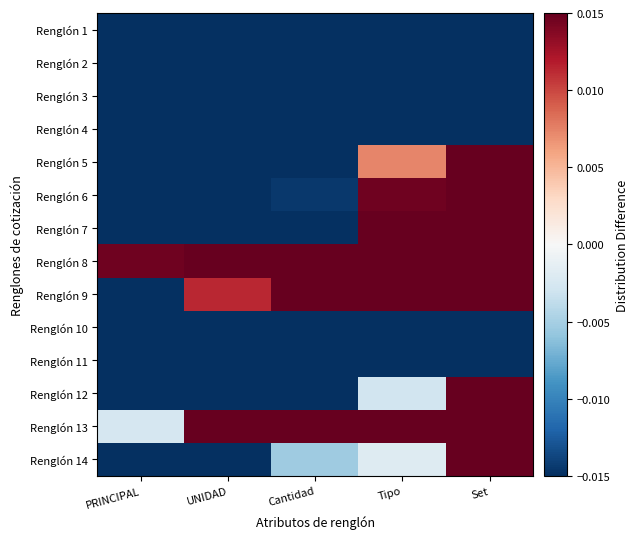

What is the maximum value shown in the chart?

0.4